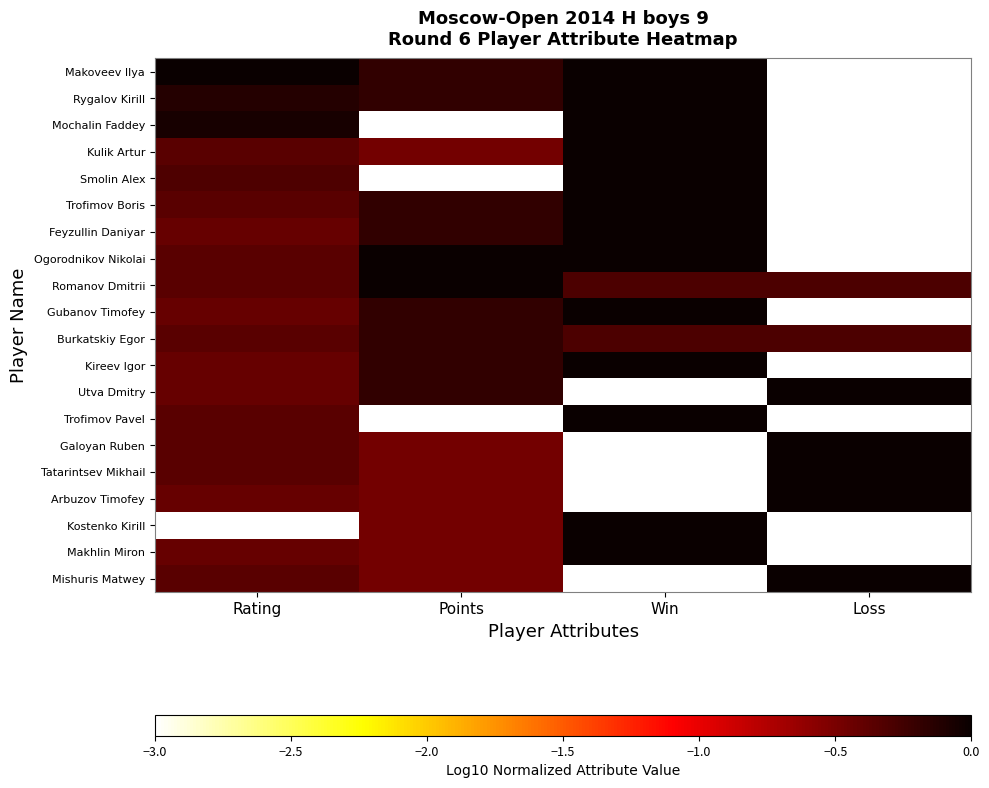

Reading left to right, what are all the values shown in this chart?

Makoveev Ilya: Rating=0.0	Points=-0.2	Win=0.0	Loss=-3.0
Rygalov Kirill: Rating=-0.1	Points=-0.2	Win=0.0	Loss=-3.0
Mochalin Faddey: Rating=-0.1	Points=-3.0	Win=0.0	Loss=-3.0
Kulik Artur: Rating=-0.4	Points=-0.5	Win=0.0	Loss=-3.0
Smolin Alex: Rating=-0.3	Points=-3.0	Win=0.0	Loss=-3.0
Trofimov Boris: Rating=-0.4	Points=-0.2	Win=0.0	Loss=-3.0
Feyzullin Daniyar: Rating=-0.4	Points=-0.2	Win=0.0	Loss=-3.0
Ogorodnikov Nikolai: Rating=-0.4	Points=0.0	Win=0.0	Loss=-3.0
Romanov Dmitrii: Rating=-0.4	Points=0.0	Win=-0.3	Loss=-0.3
Gubanov Timofey: Rating=-0.4	Points=-0.2	Win=0.0	Loss=-3.0
Burkatskiy Egor: Rating=-0.4	Points=-0.2	Win=-0.3	Loss=-0.3
Kireev Igor: Rating=-0.4	Points=-0.2	Win=0.0	Loss=-3.0
Utva Dmitry: Rating=-0.4	Points=-0.2	Win=-3.0	Loss=0.0
Trofimov Pavel: Rating=-0.4	Points=-3.0	Win=0.0	Loss=-3.0
Galoyan Ruben: Rating=-0.4	Points=-0.5	Win=-3.0	Loss=0.0
Tatarintsev Mikhail: Rating=-0.4	Points=-0.5	Win=-3.0	Loss=0.0
Arbuzov Timofey: Rating=-0.4	Points=-0.5	Win=-3.0	Loss=0.0
Kostenko Kirill: Rating=-3.0	Points=-0.5	Win=0.0	Loss=-3.0
Makhlin Miron: Rating=-0.4	Points=-0.5	Win=0.0	Loss=-3.0
Mishuris Matwey: Rating=-0.4	Points=-0.5	Win=-3.0	Loss=0.0